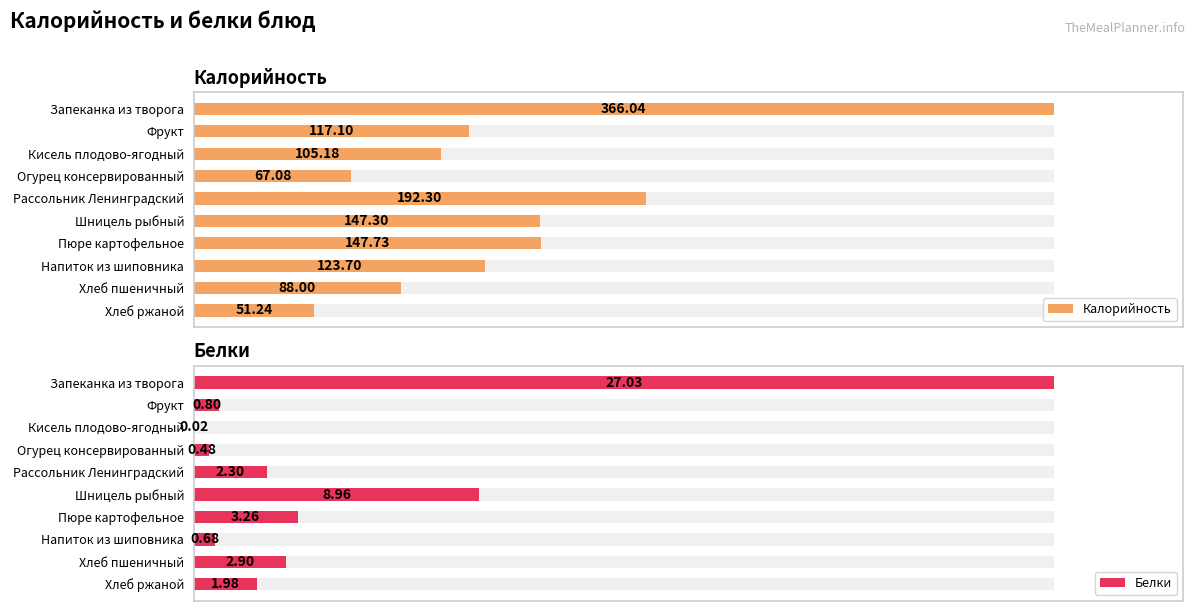

What are all the series names shown in the legend?

Калорийность, Белки